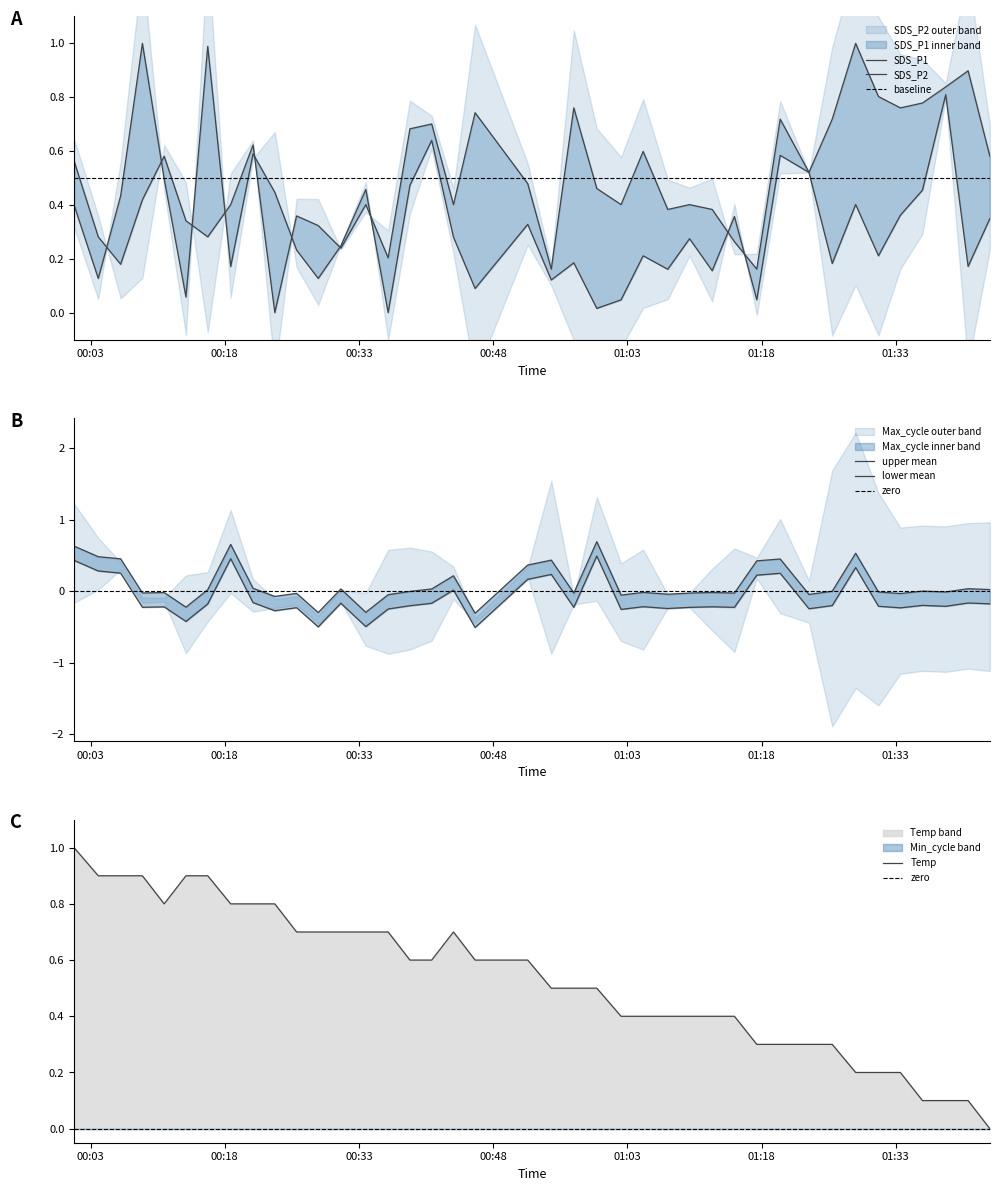

What is the highest value of the Temp series?

1.0